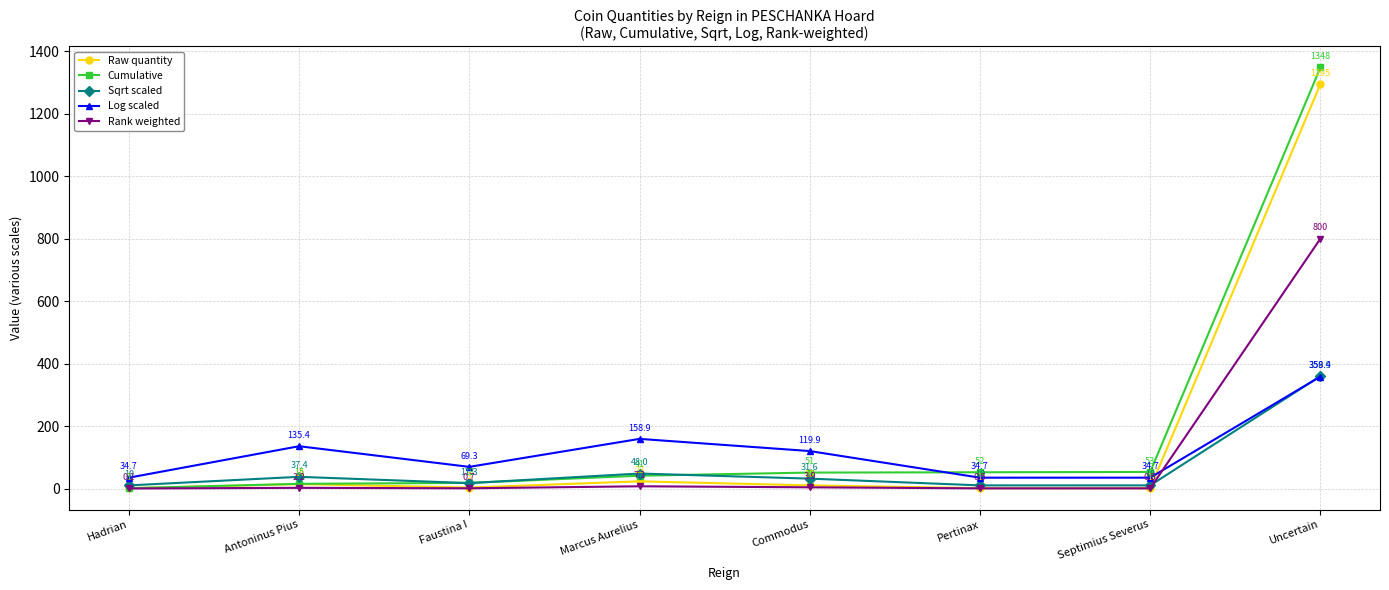

Rank the series at Marcus Aurelius from lowest to highest value.

Rank weighted, Raw quantity, Cumulative, Sqrt scaled, Log scaled